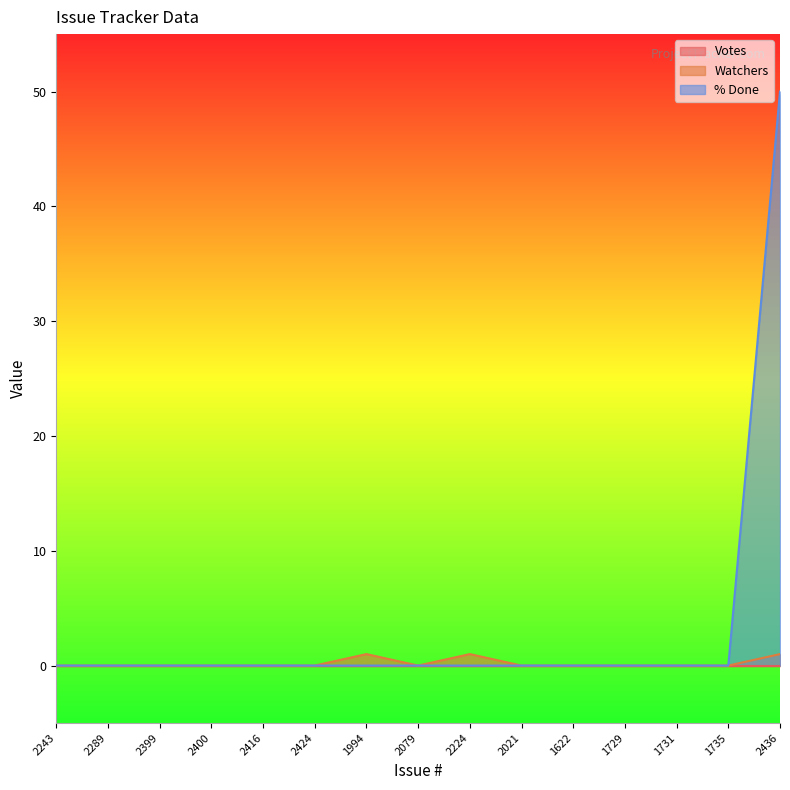

Is it true that % Done equals -22 at 2424?

False